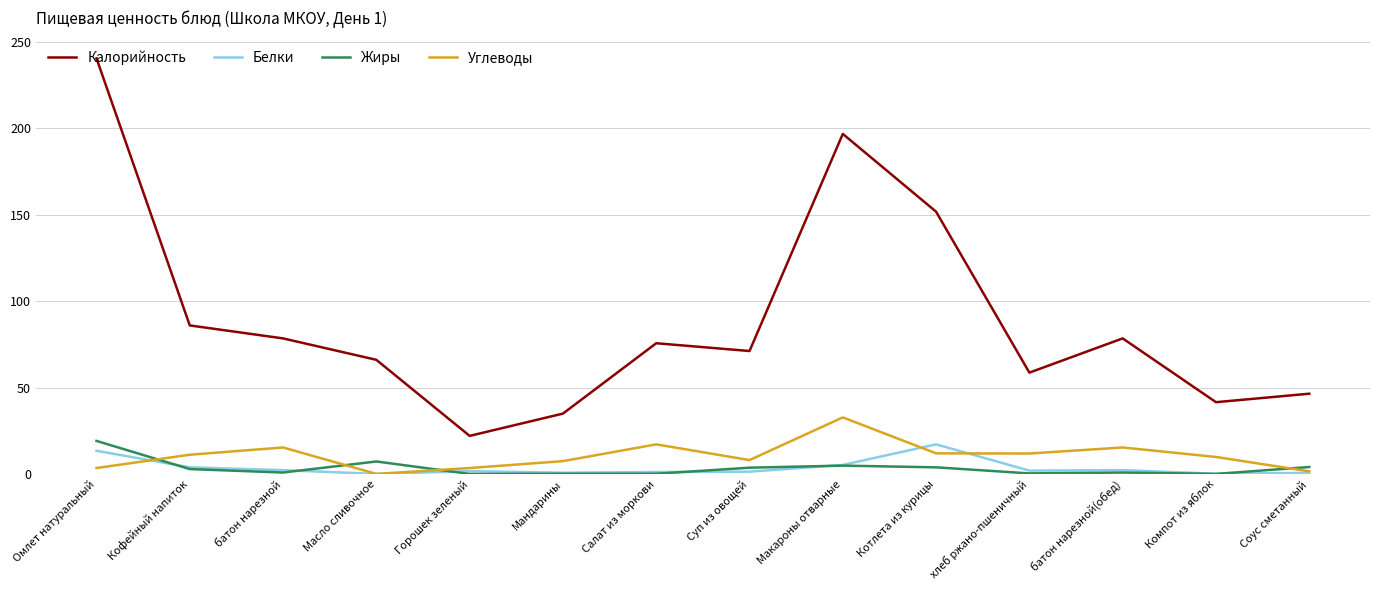

At which label does Жиры reach its peak?

Омлет натуральный